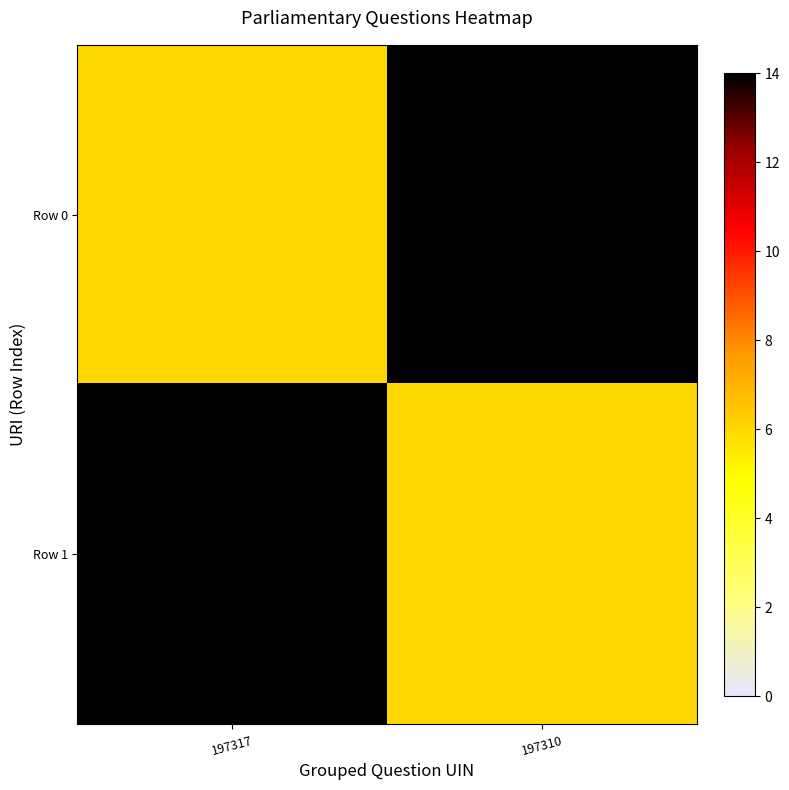

Which series has the widest spread of values?

Row 0